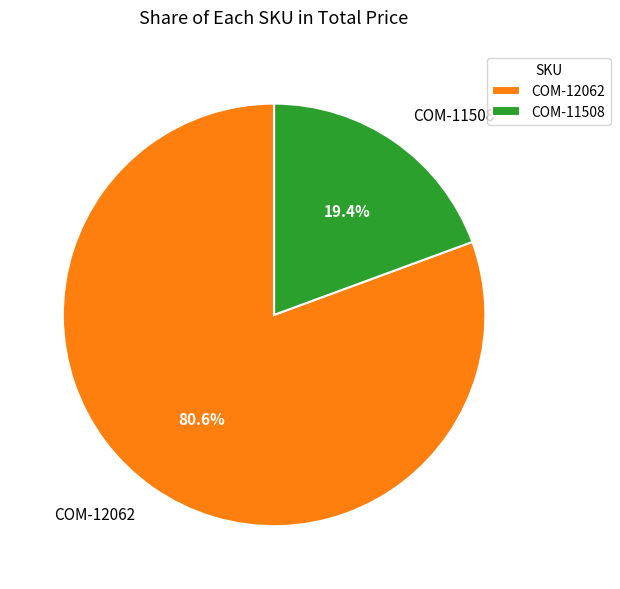

How many slices are in this pie chart?

2